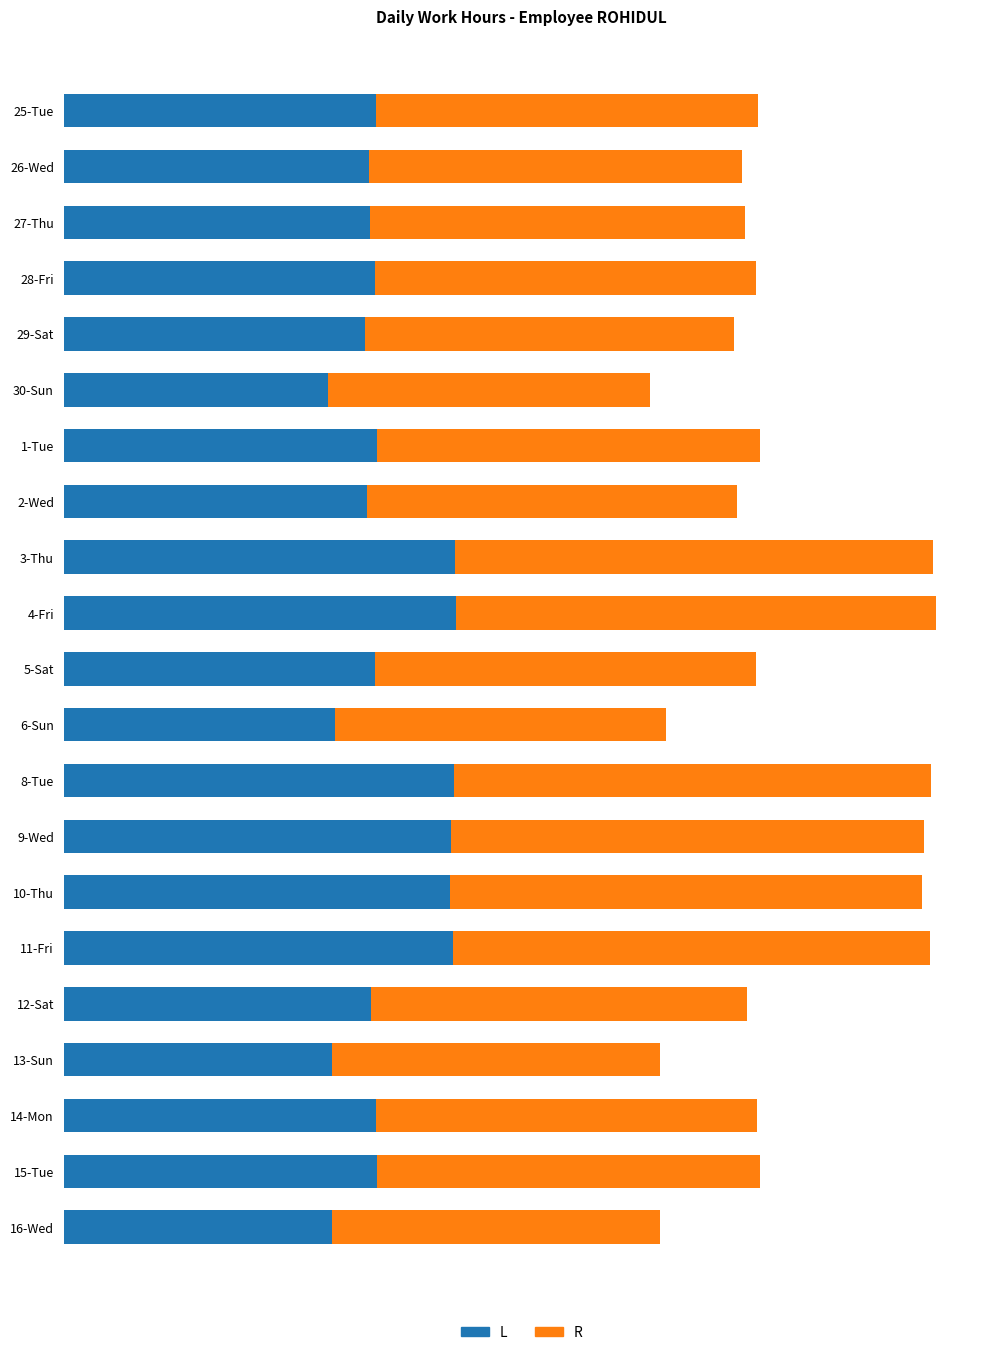

What are all the series names shown in the legend?

L, R